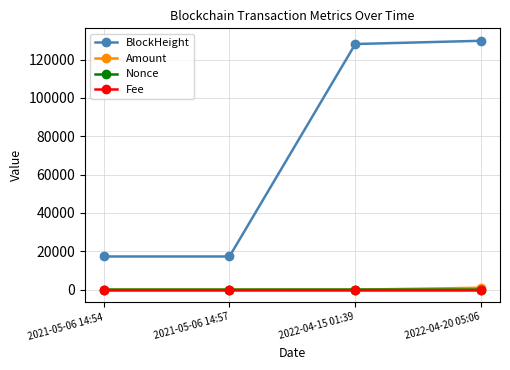

What is the label of the 3rd point from the right?

2021-05-06 14:57